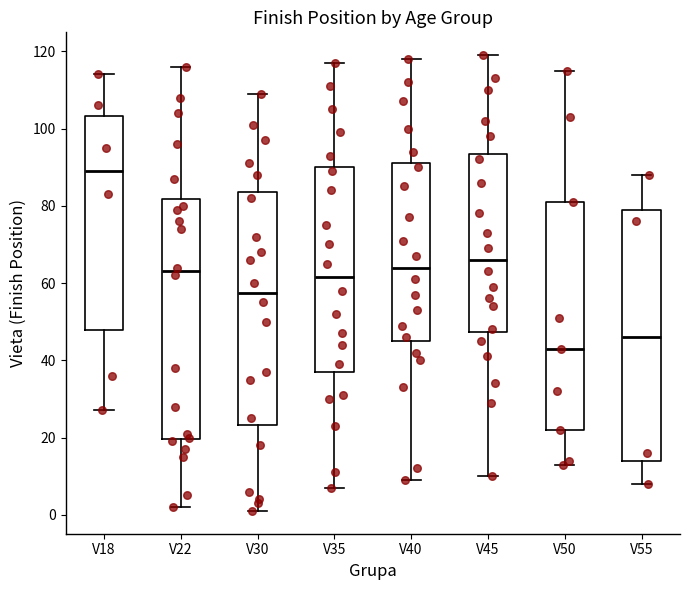

Where is the upper edge of the box for V45 on the y-axis? The values are not printed on the chart, so give them approximately, as read against the axis.

94